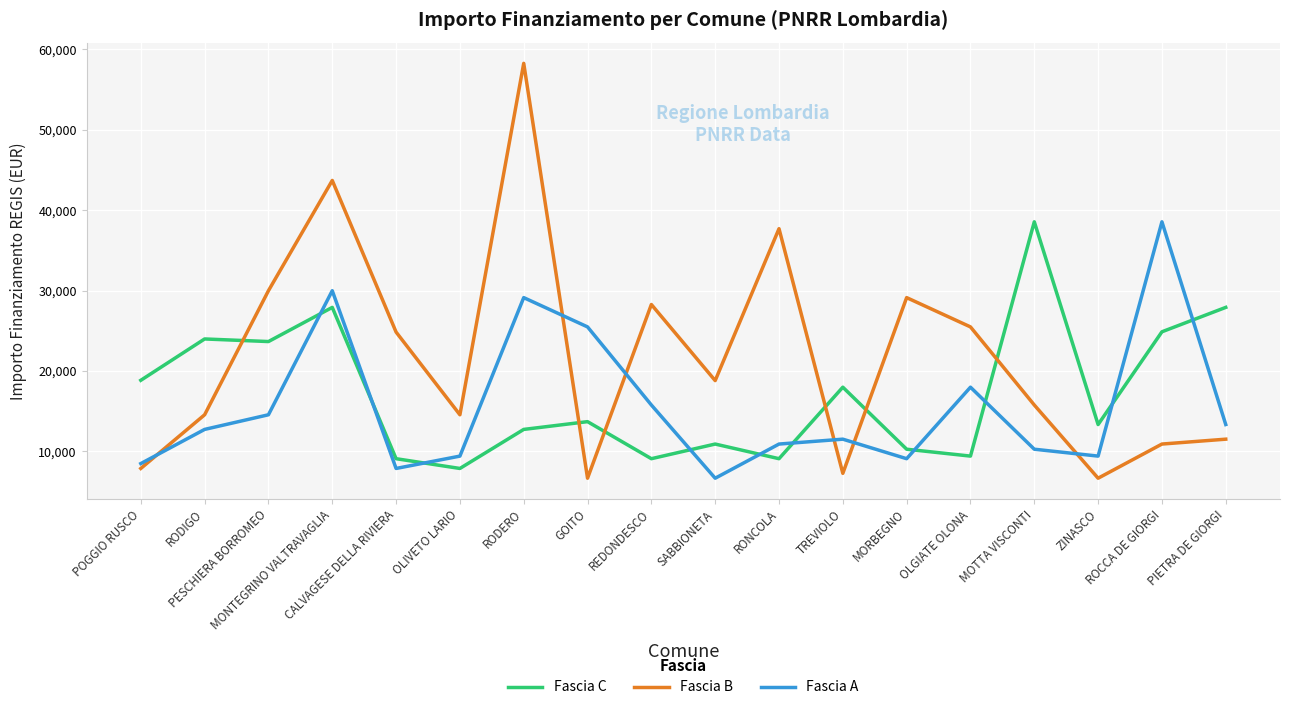

Is it true that Fascia C equals 4099 at SABBIONETA?

False